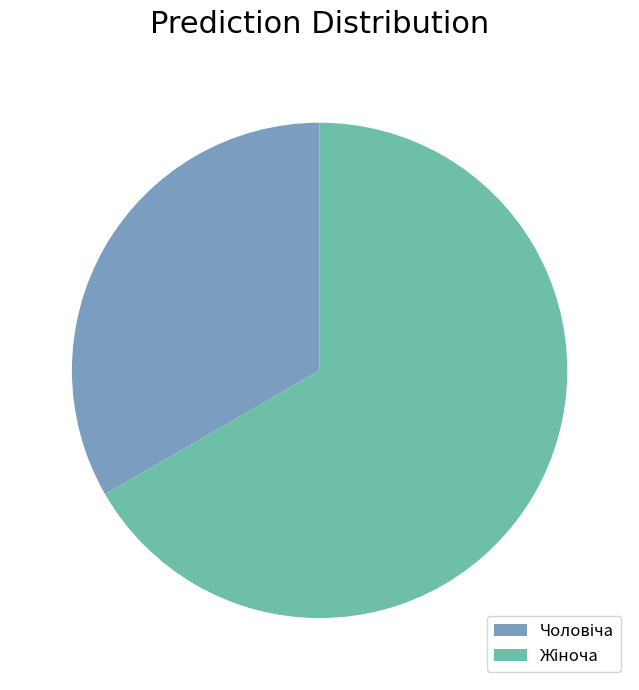

Is there a majority slice in this chart?

Yes